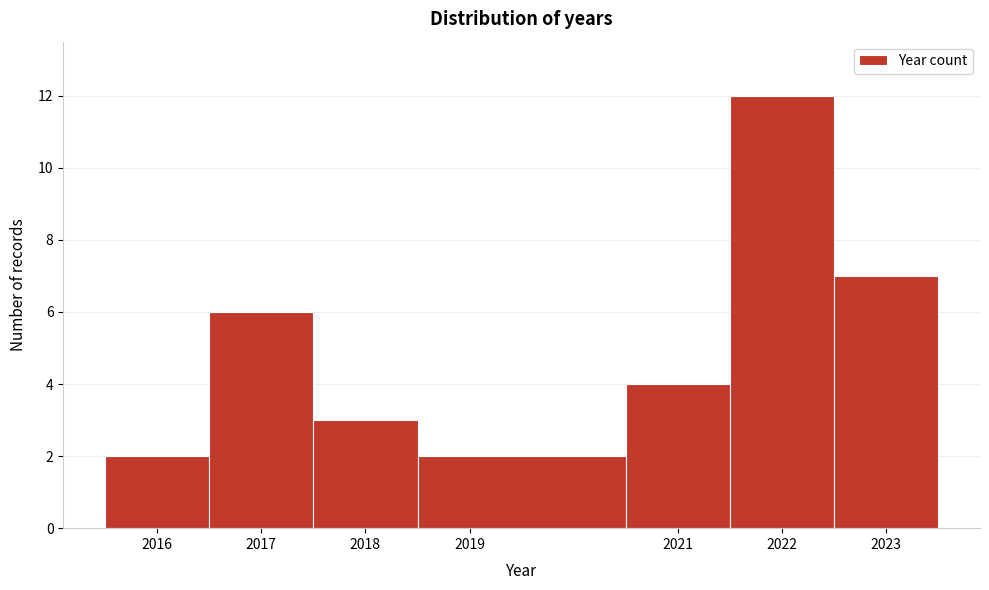

What is the height of the bar covering 2015.5 to 2016.5 on the x-axis? The values are not printed on the chart, so give them approximately, as read against the axis.

2